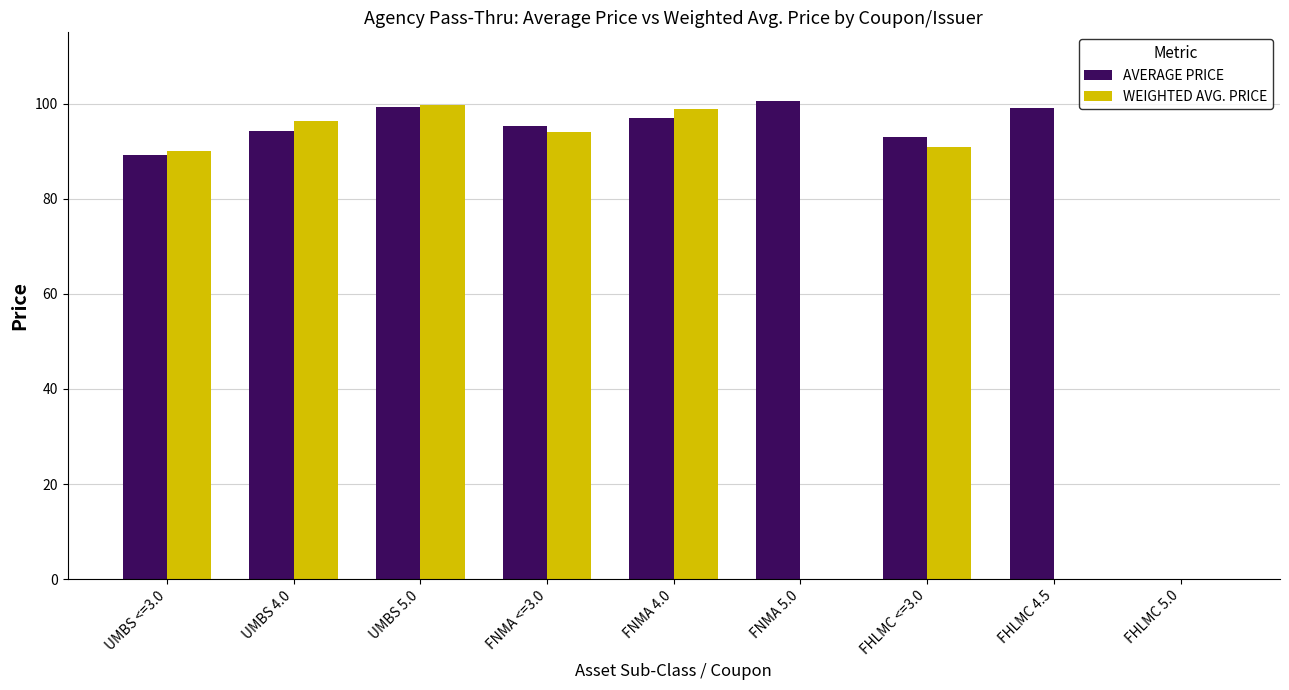

What is the total value across all series at UMBS <=3.0?

179.1